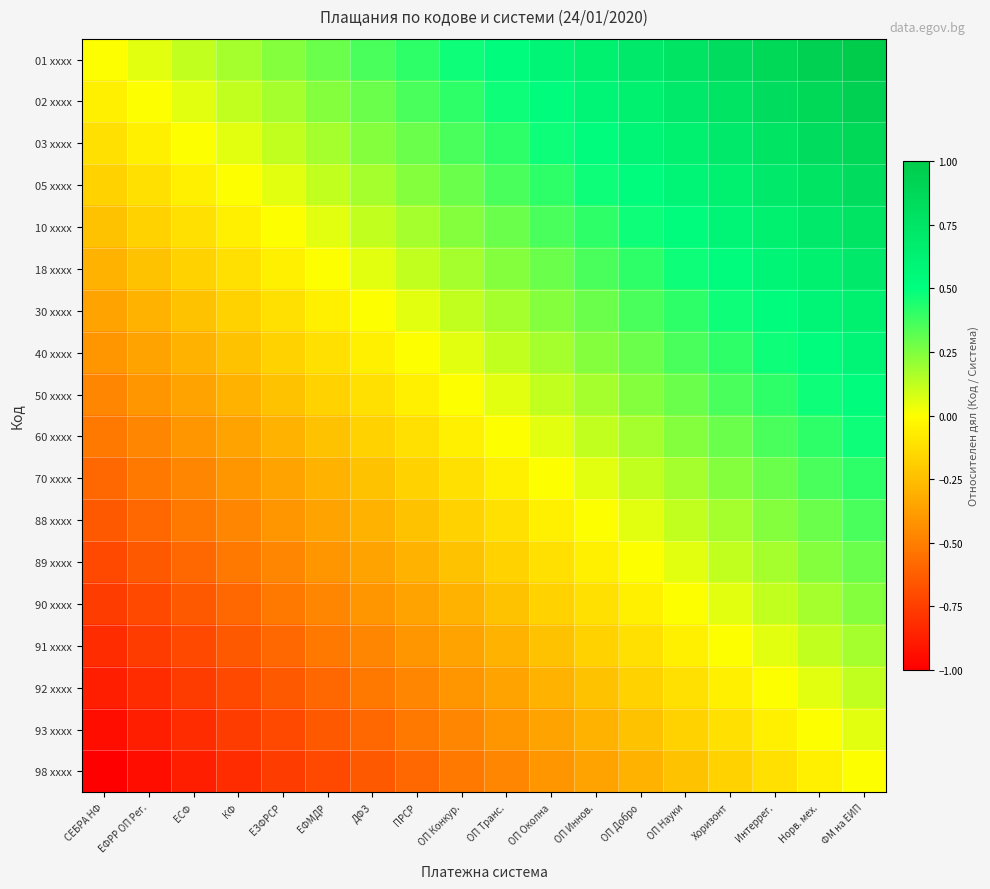

At which category does the chart reach its peak across all series?

ФМ на ЕИП